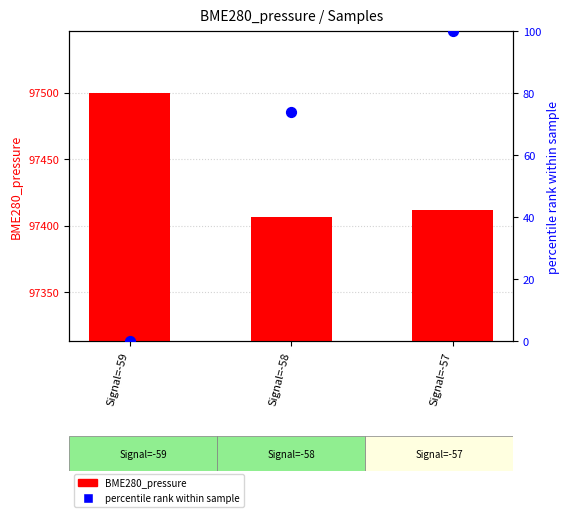

What are all the series names shown in the legend?

BME280_pressure, percentile rank within sample